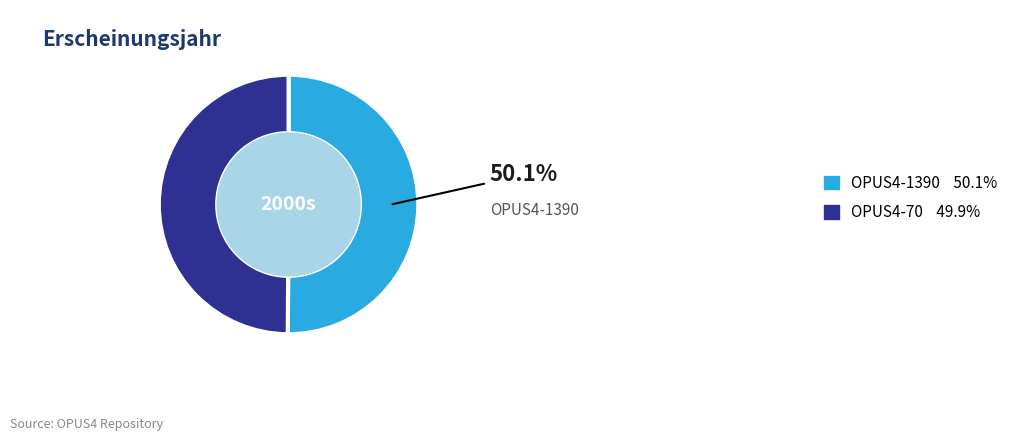

Count the number of slices in the pie.

2